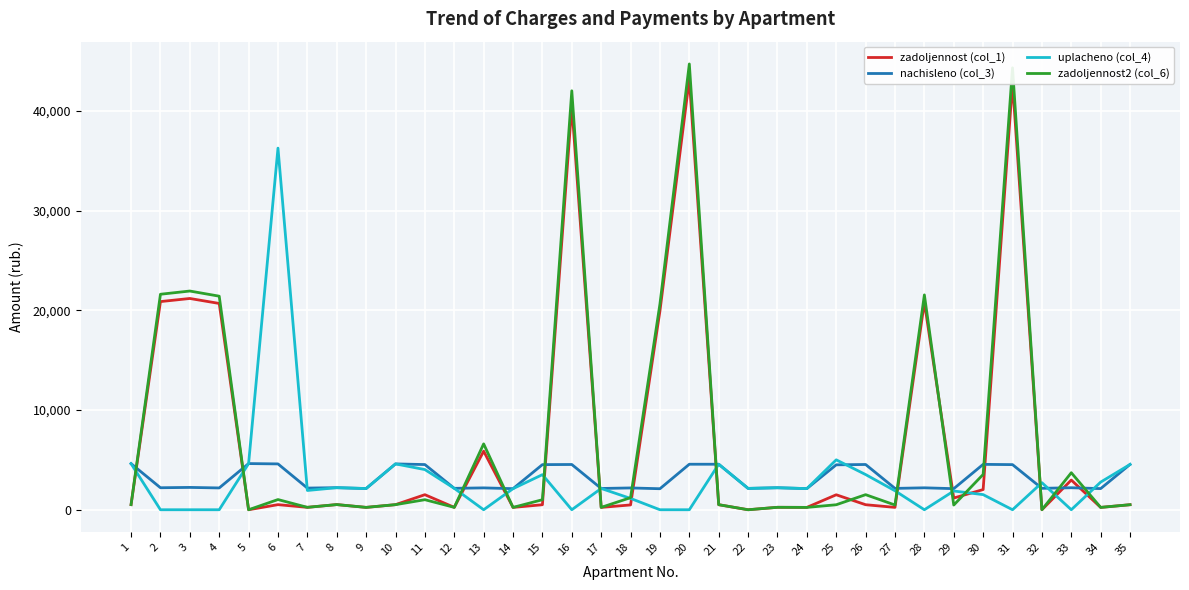

What is the total value across all series at 33?

8899.1